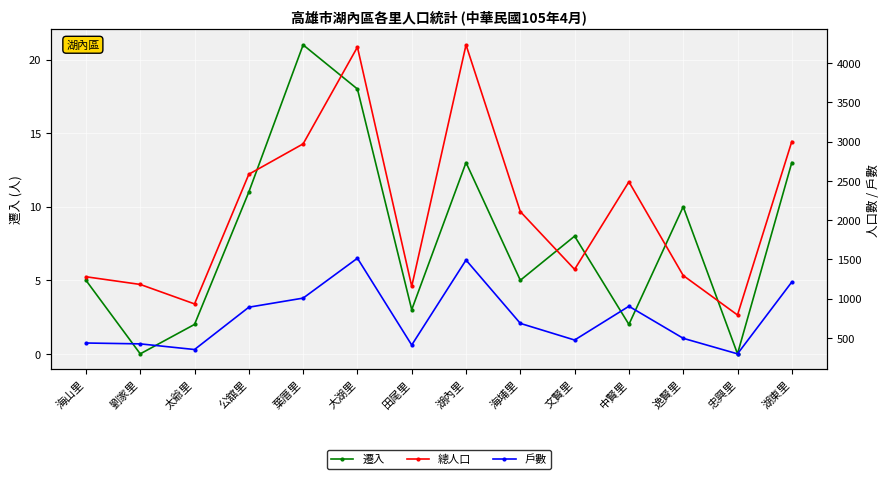

Where is 遷入 nearest to the value 10?

逸賢里